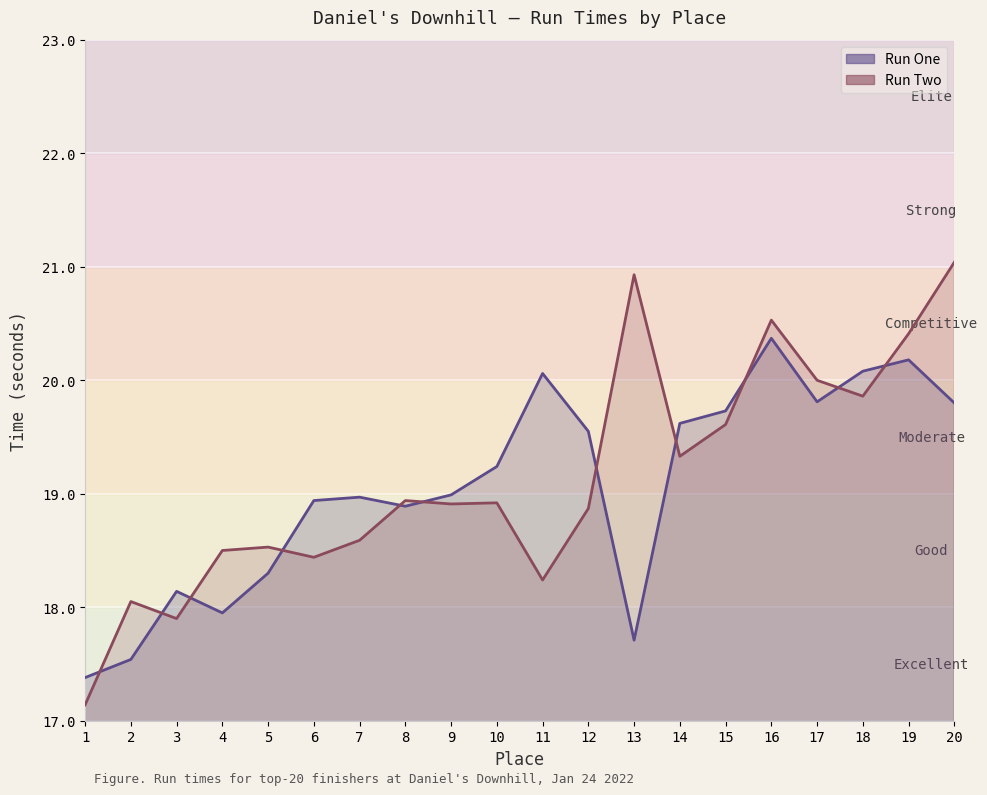

In Run Two, how many points are lower than both neighbors (excluding endpoints)?

6